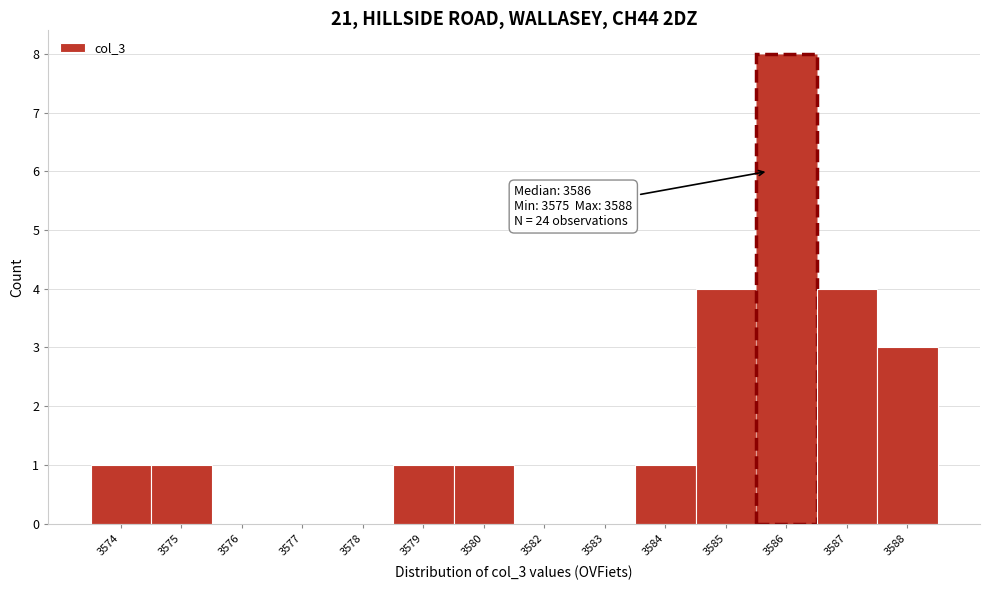

Reading left to right, transcribe all the data shown in this chart.

3574=1	3575=1	3576=0	3577=0	3578=0	3579=1	3580=1	3582=0	3583=0	3584=1	3585=4	3586=8	3587=4	3588=3